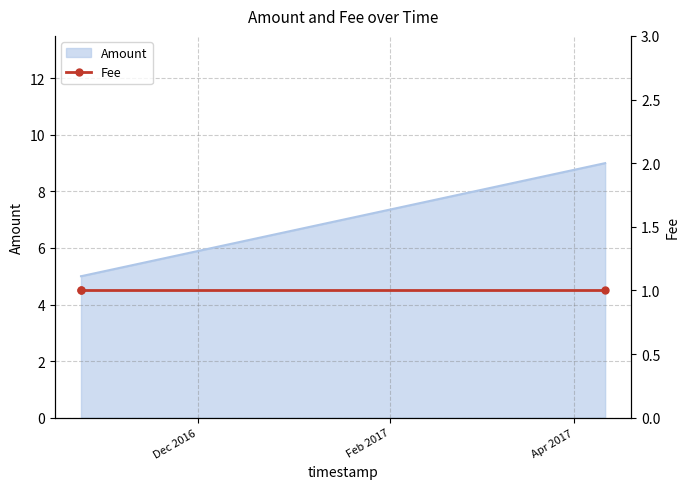

At which category does the chart reach its peak across all series?

2017-04-11 04:23:10